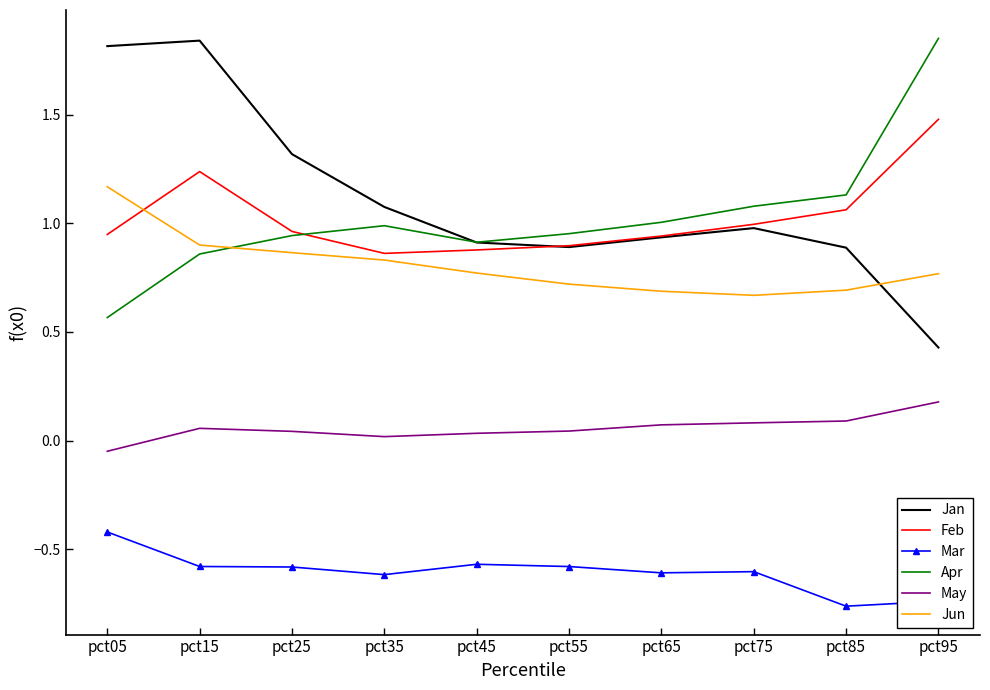

True or false: Jun and May intersect in this chart.

False